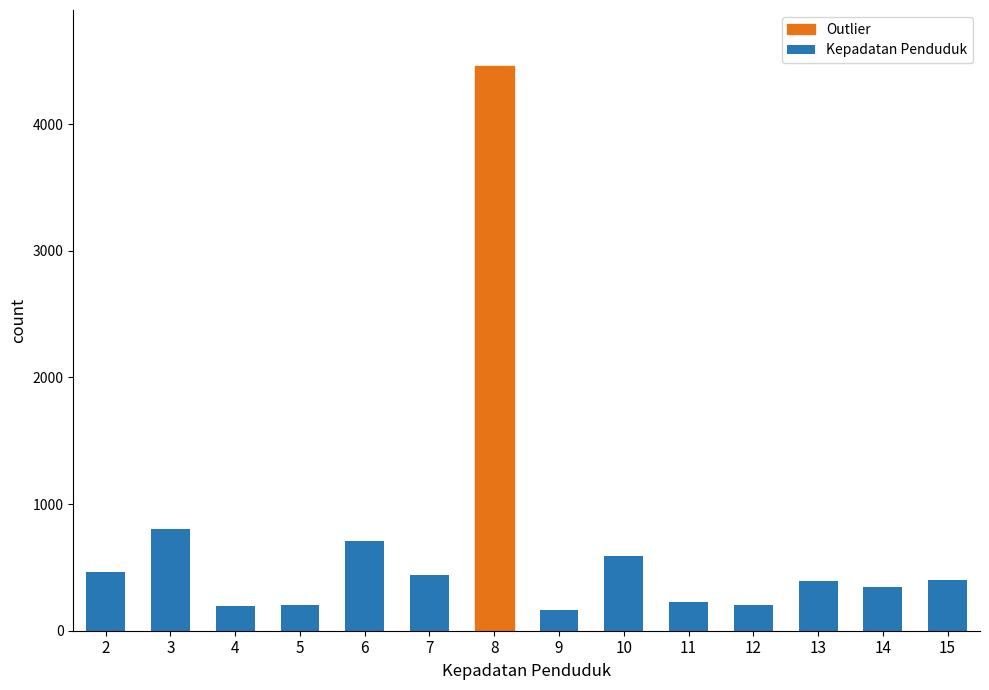

How many bars are there in total?

14